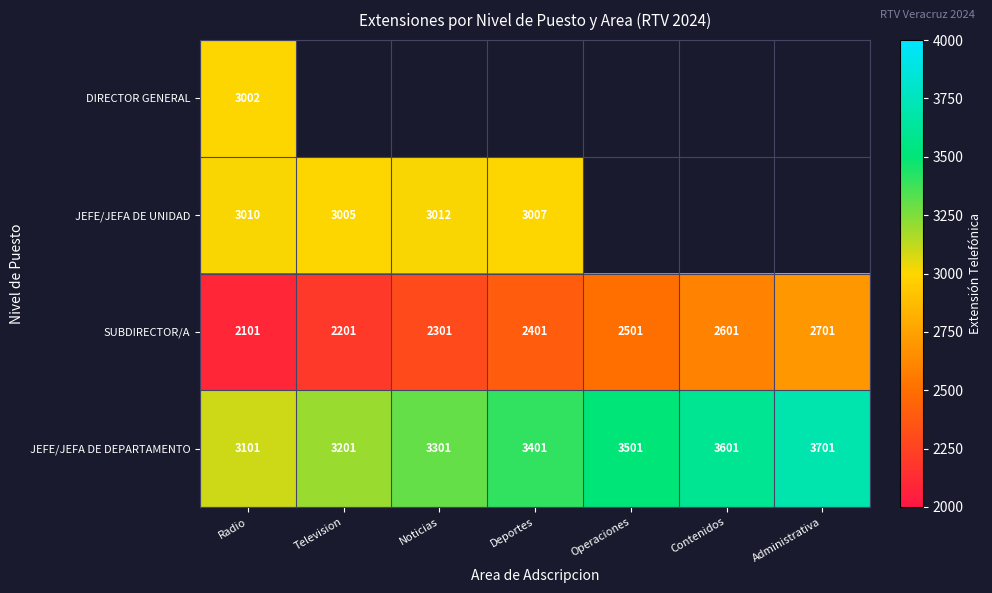

Which category has the highest value across all series?

Administrativa